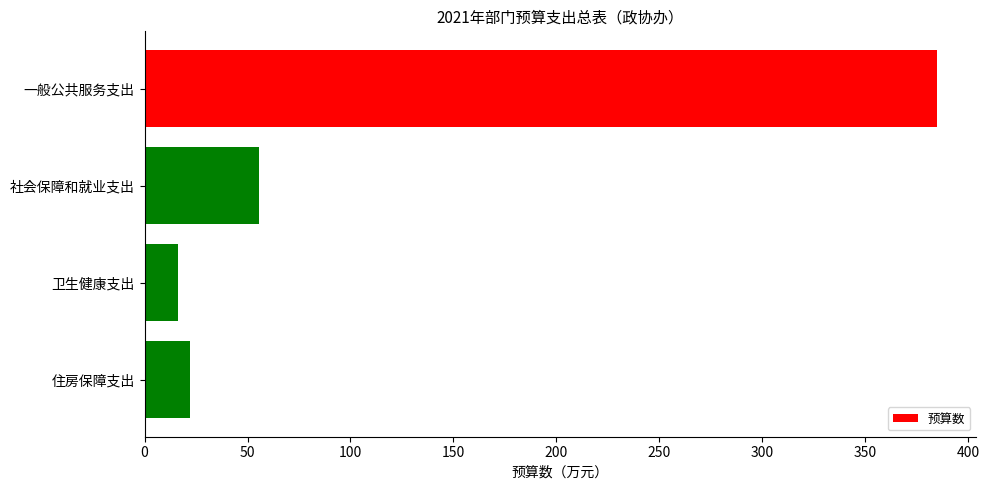

The chart shows a value of 16.0 at 卫生健康支出. True or false?

True